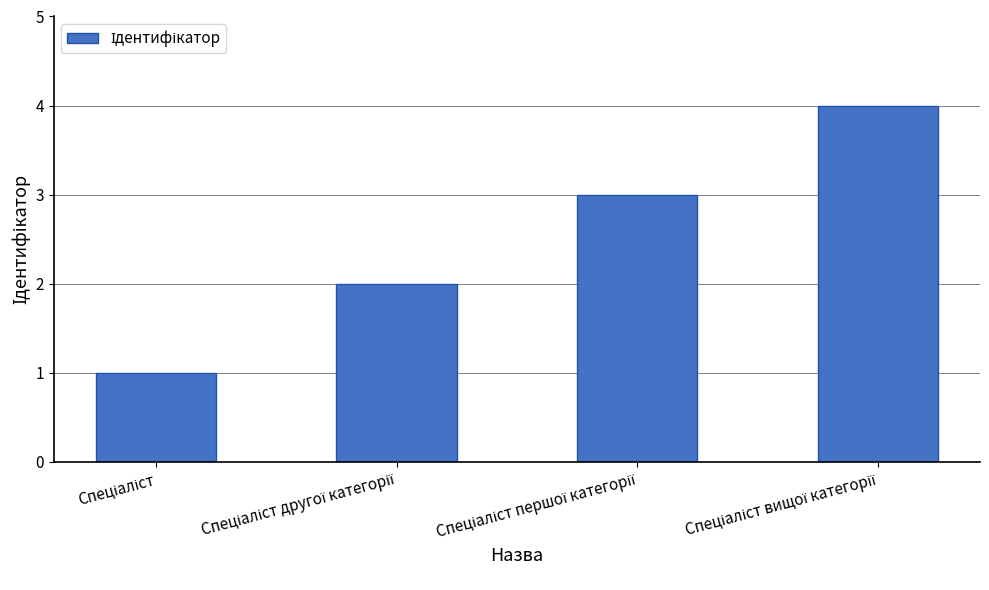

What is the maximum value shown in the chart?

4